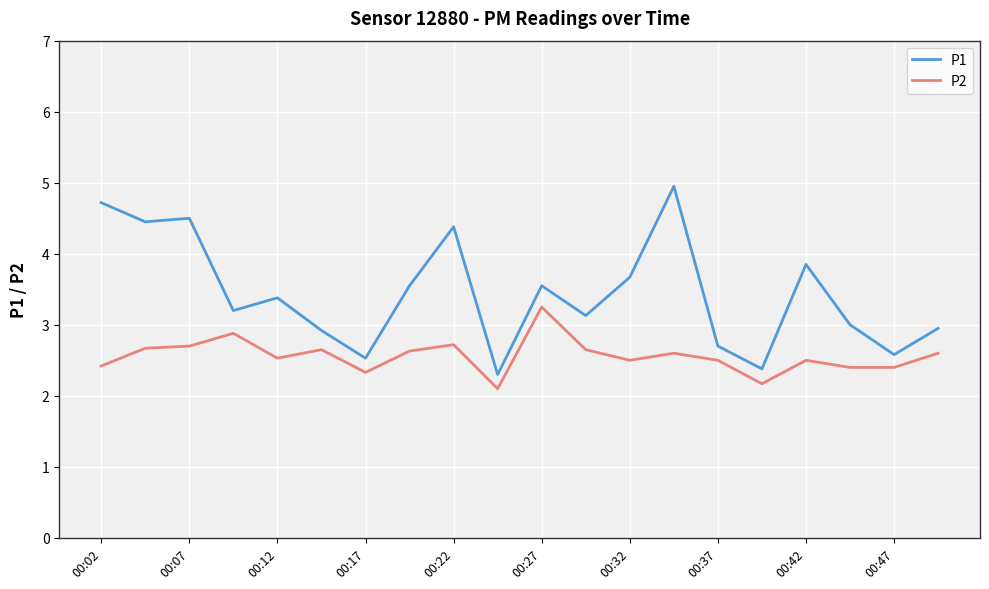

Which series has the largest total across all categories?

P1